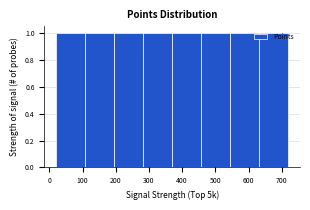

Reading left to right, transcribe this chart: for each bar, give the range it covers on the x-axis and its height. Neither the bar edges nor the heights are printed on the chart, so give them approximately, as read against the axes.

20 to 110: 1
110 to 200: 1
200 to 280: 1
280 to 370: 1
370 to 460: 1
460 to 550: 1
550 to 630: 1
630 to 720: 1